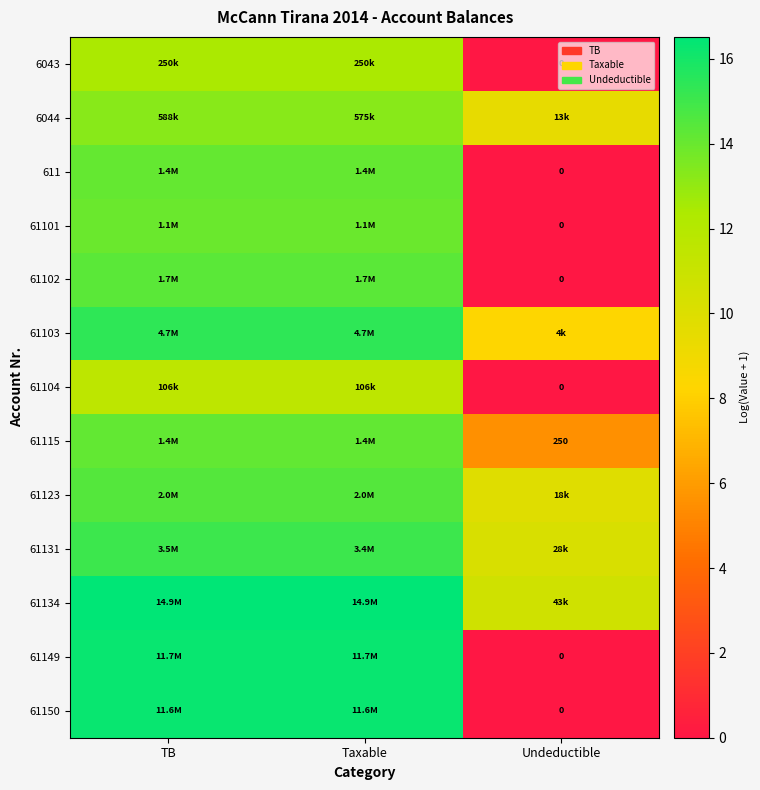

What is the difference between the maximum and minimum values in the 6043 series?

12.4